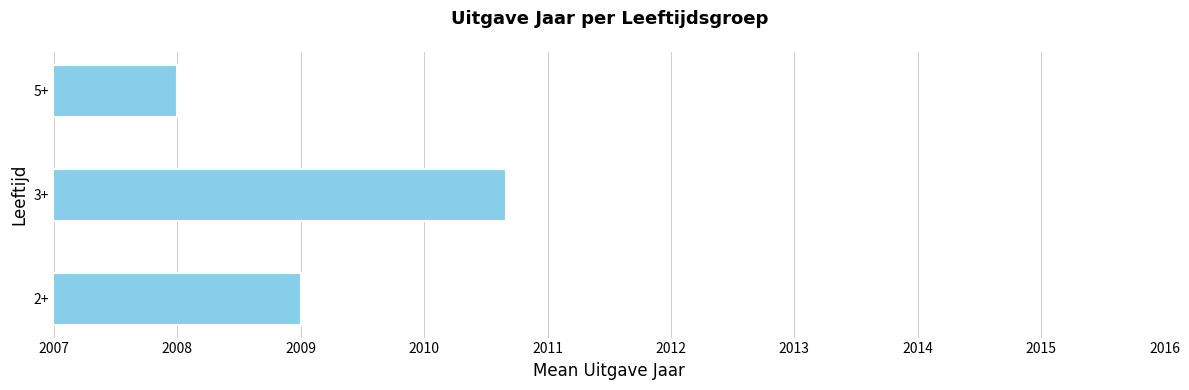

What is the change in value from 2+ to 3+?

+1.7